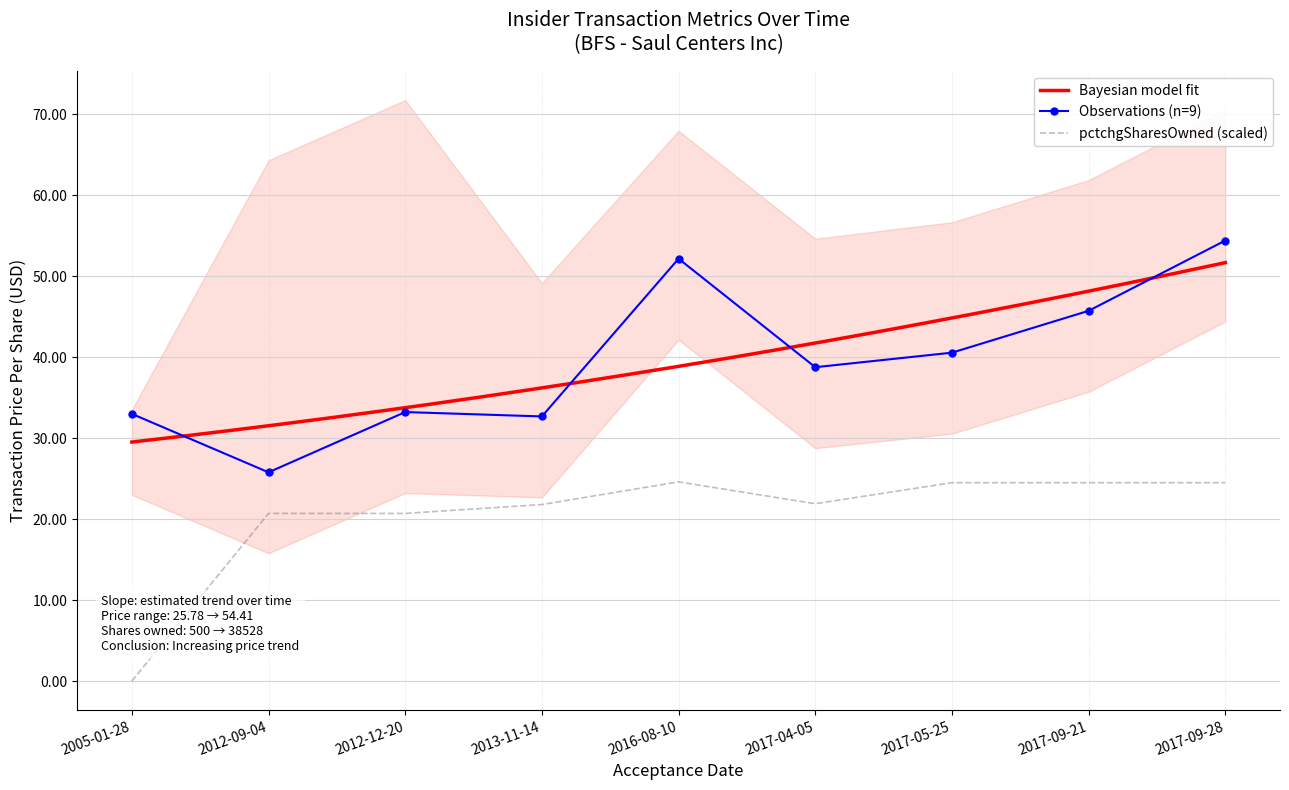

Is this an area chart (filled region under the line)?

No